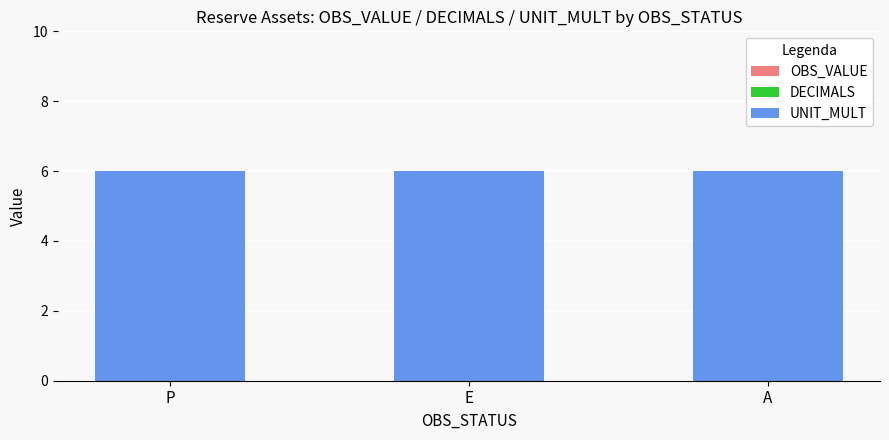

Which series has the largest range (max minus min)?

OBS_VALUE